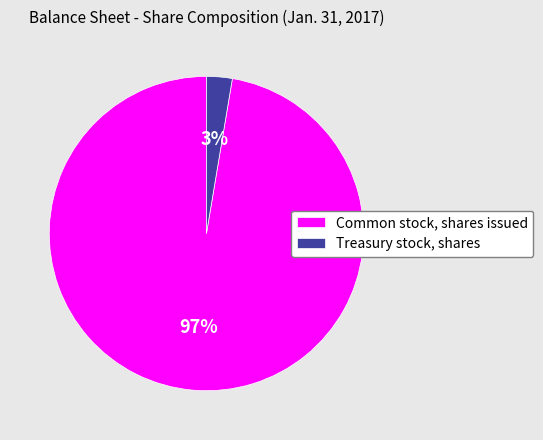

Between Treasury stock, shares and Common stock, shares issued, which is larger?

Common stock, shares issued